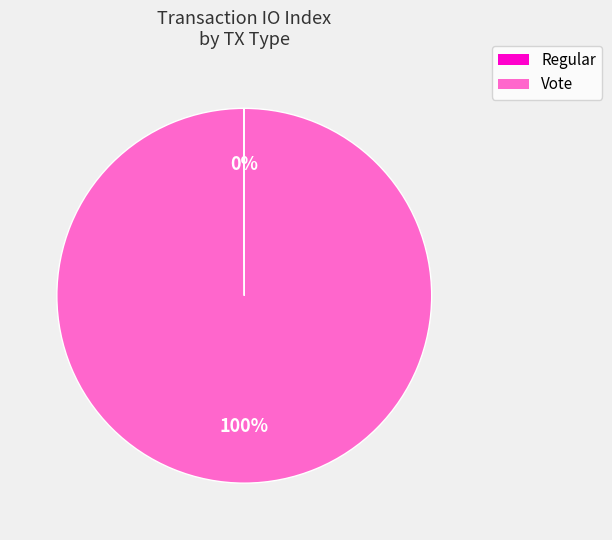

True or false: Vote accounts for 100% of the total.

True